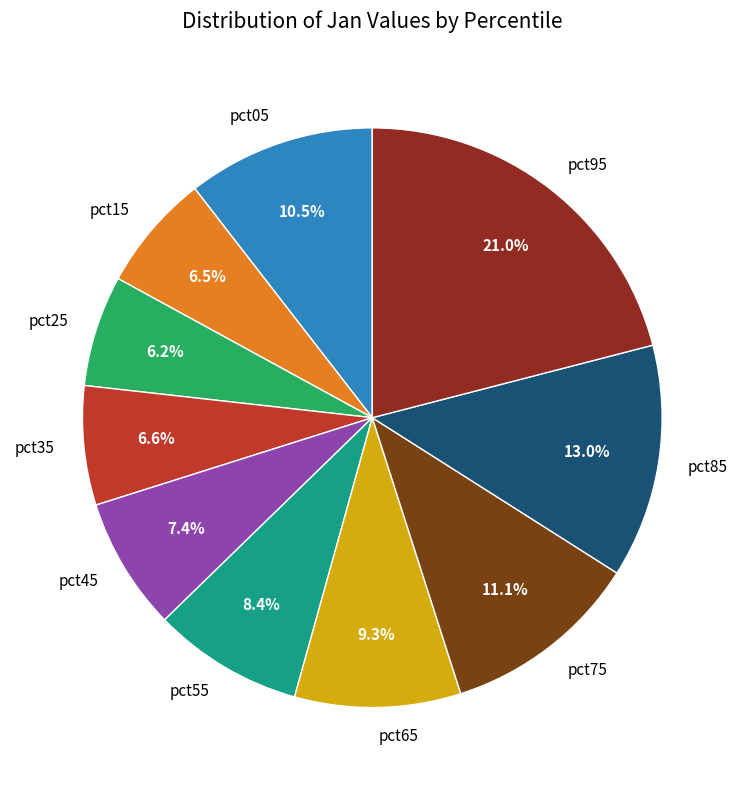

Which slice is the largest?

pct95